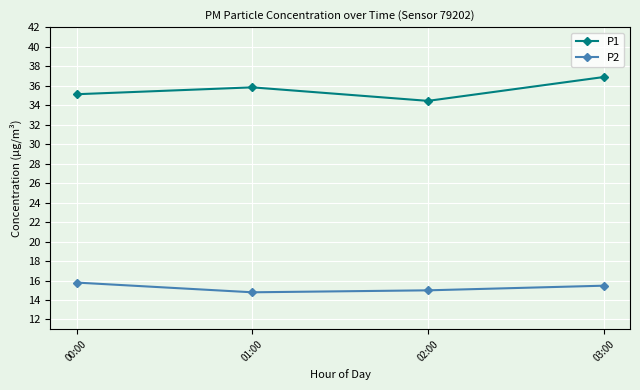

What is the value of the P1 point at the 2nd from the left?

35.8